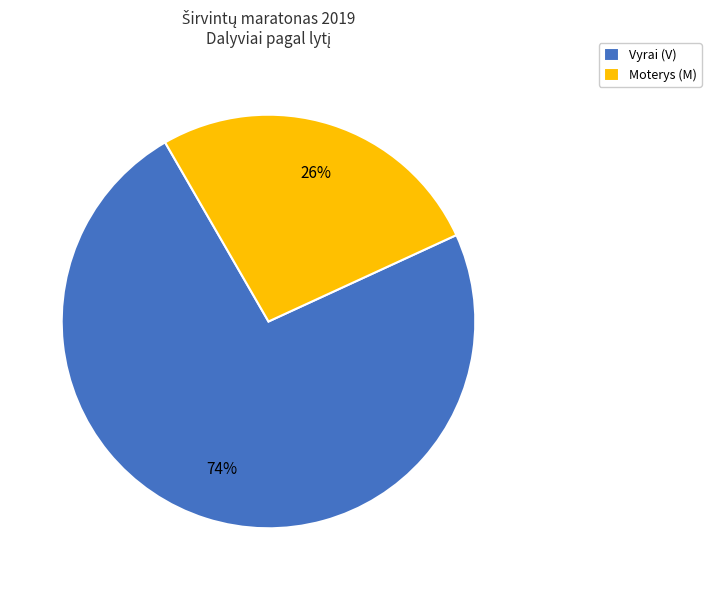

Combined, do Vyrai (V) and Moterys (M) account for over 50%?

Yes